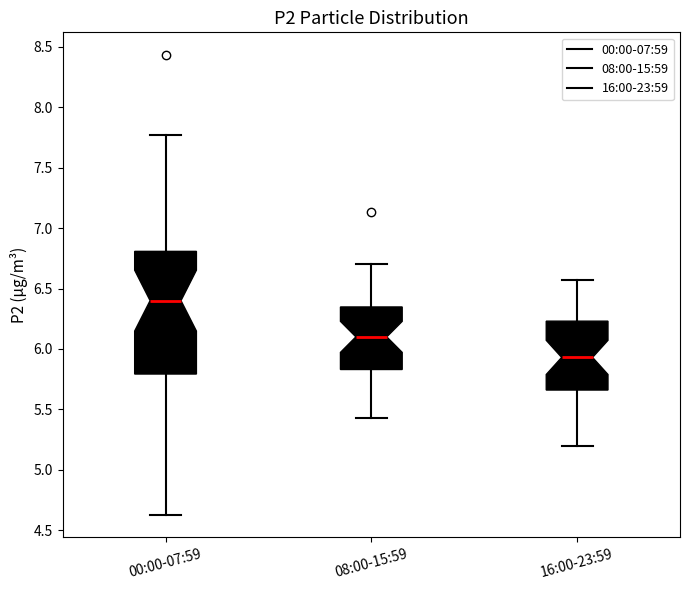

Reading left to right, transcribe this box plot: for each box, give where its median line is, the range the box spans, and where its two whiskers end, as read against the y-axis. The values are not printed on the chart, so give them approximately, as read against the axis.

00:00-07:59: median 6.40, box 5.80 to 6.80, whiskers 4.65 to 7.75
08:00-15:59: median 6.10, box 5.85 to 6.35, whiskers 5.45 to 6.70
16:00-23:59: median 5.95, box 5.65 to 6.25, whiskers 5.20 to 6.55